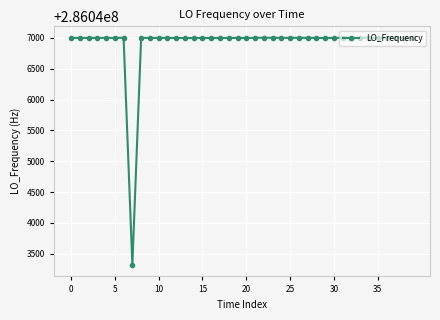

How many data points are less than 286047000?

10